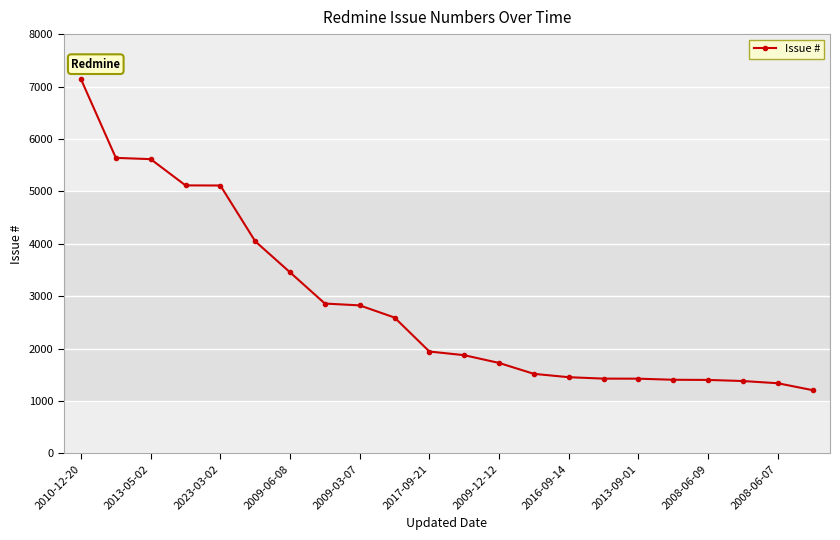

What is the value of the 17th point from the left?

1427